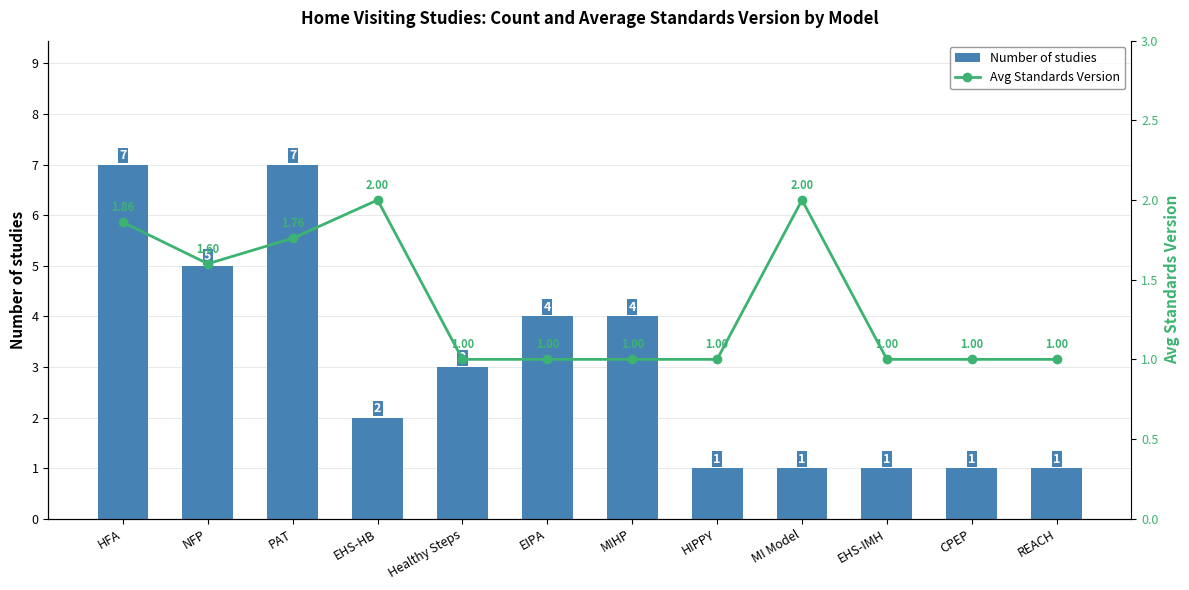

What position from the left is MI Model?

9